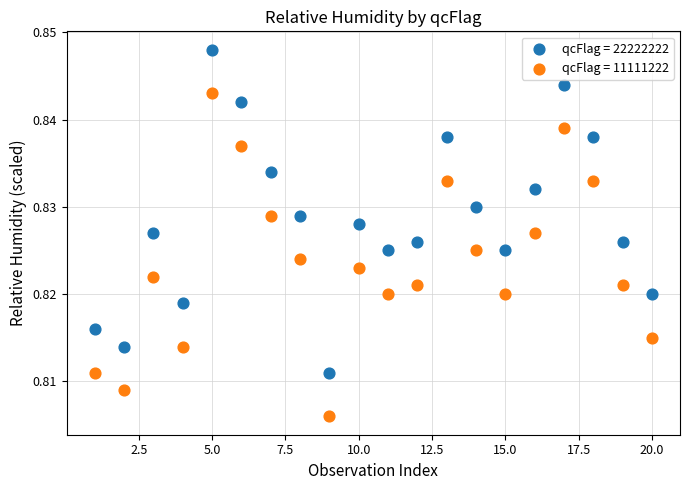

Which series reaches the maximum Y coordinate?

qcFlag = 22222222